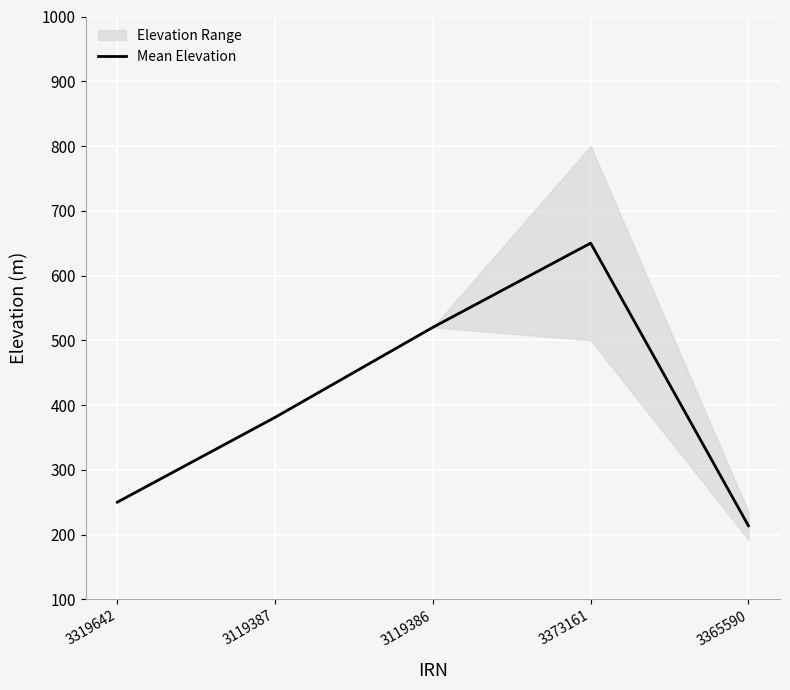

Reading right to left, transcribe all the data shown in this chart.

3365590=213.5	3373161=650.0	3119386=520.0	3119387=381.0	3319642=250.0